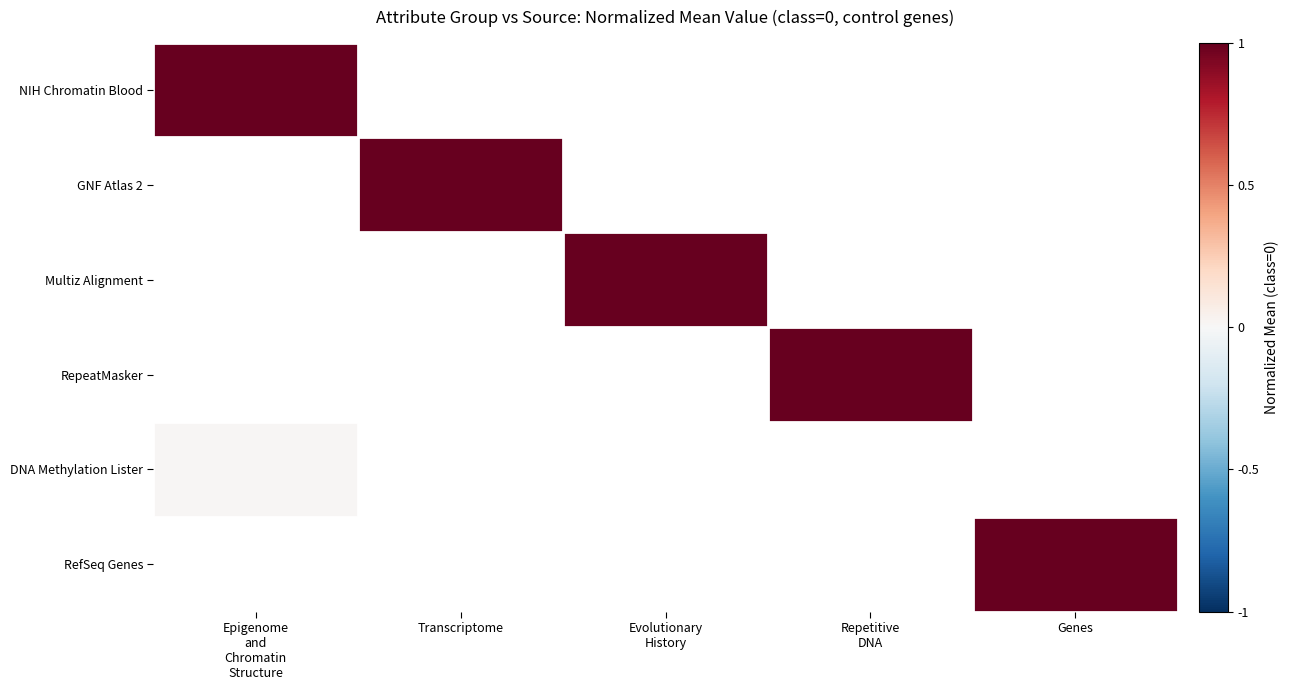

Which label corresponds to the smallest value in the chart?

Epigenome
and
Chromatin
Structure